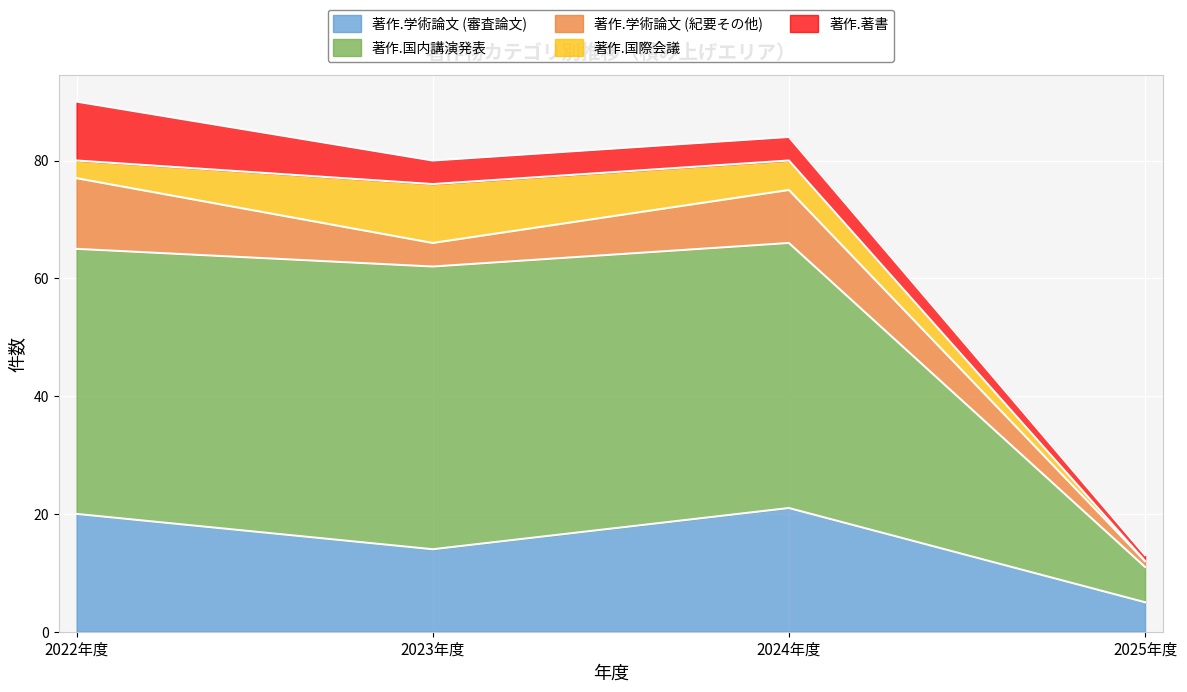

Which series has the widest spread of values?

著作.国内講演発表